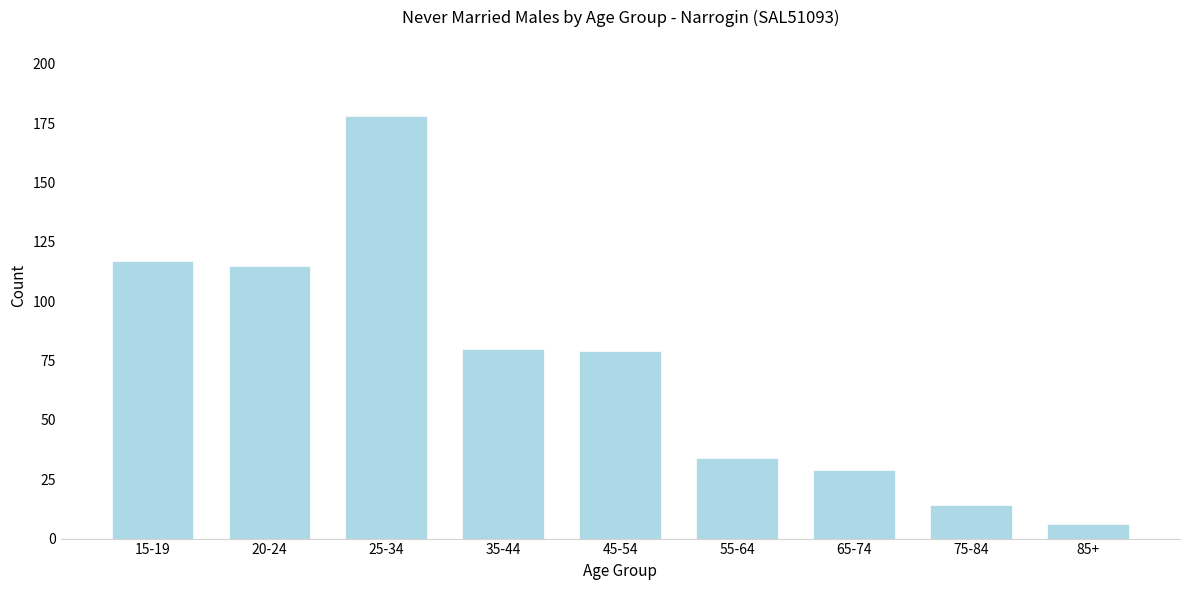

Reading left to right, what are all the values shown in this chart?

117	115	178	80	79	34	29	14	6